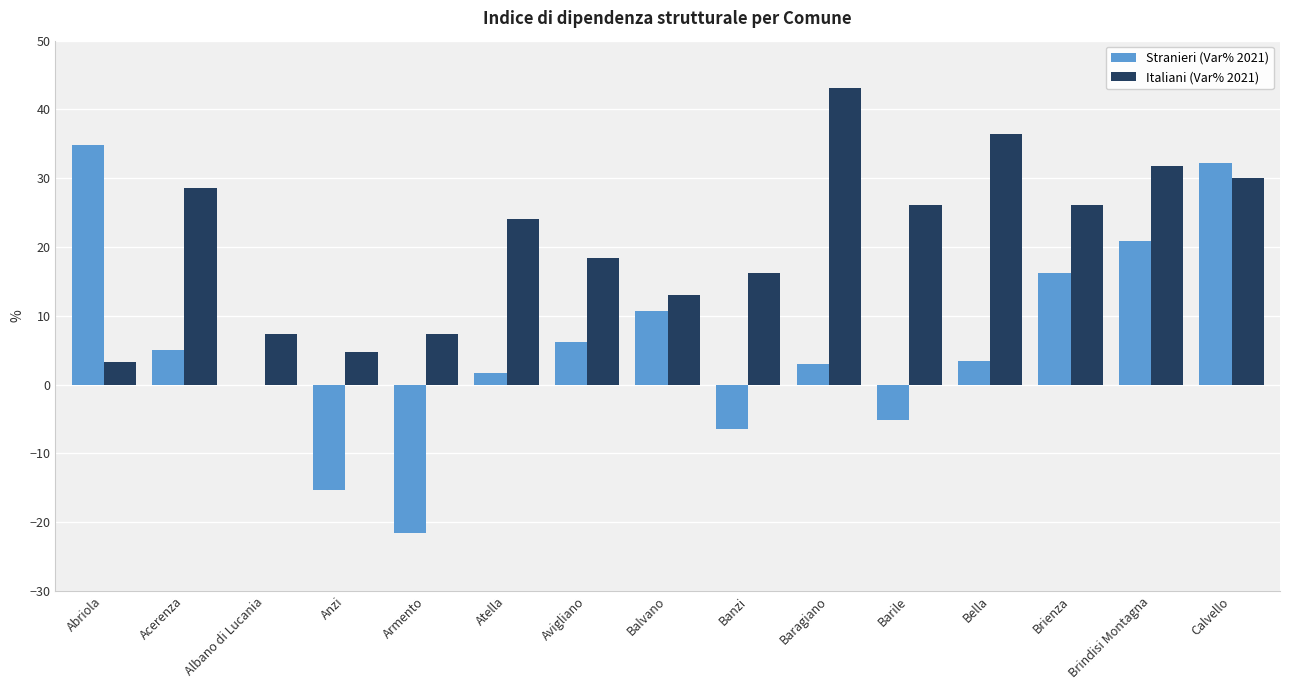

Which category has the highest value across all series?

Baragiano